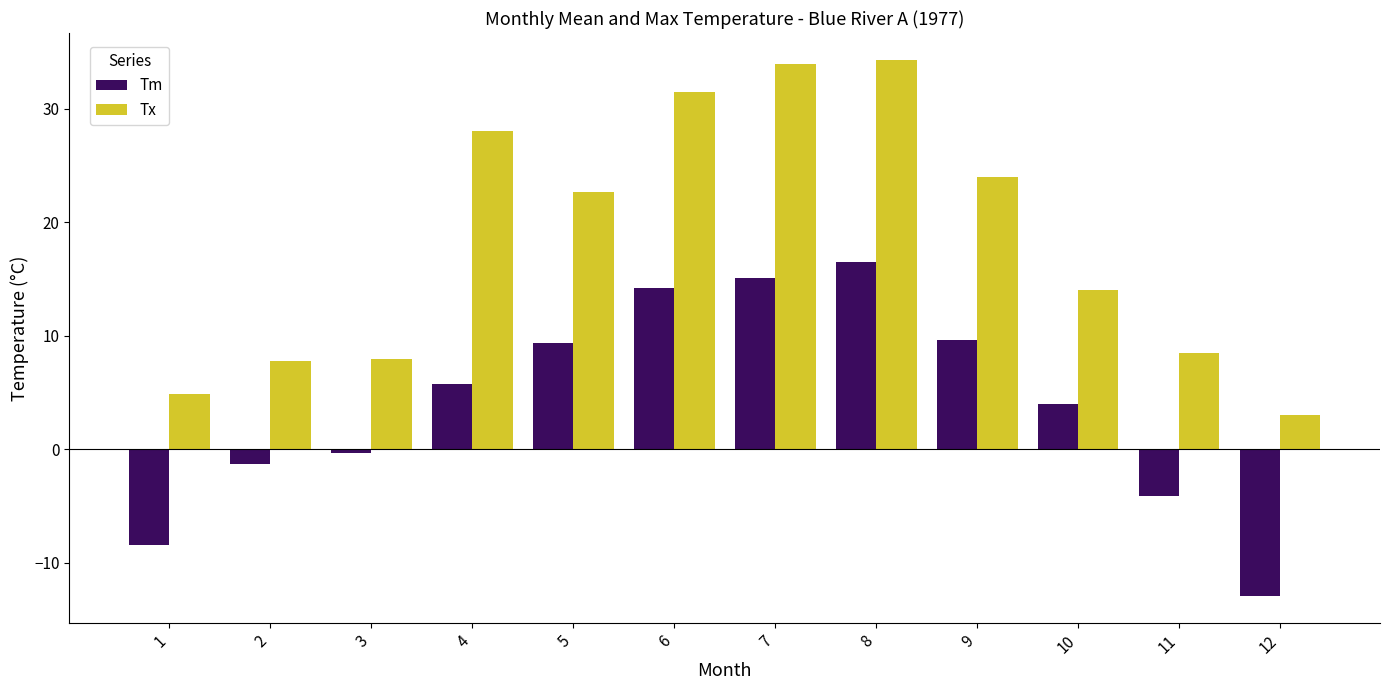

What is the average value of the Tx series?

18.4